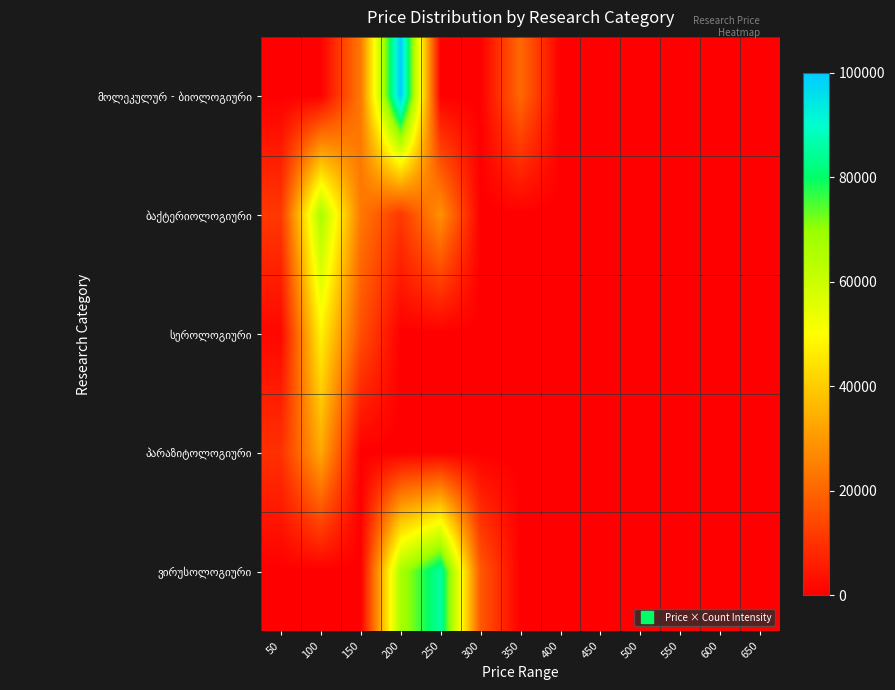

What is the spread (max minus min) of values at 200?

100000.0